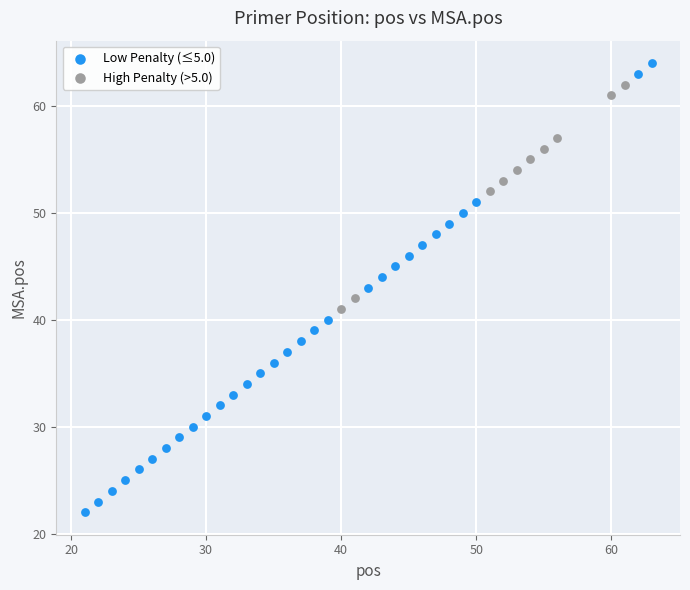

Which series reaches the minimum Y coordinate?

Low Penalty (≤5.0)